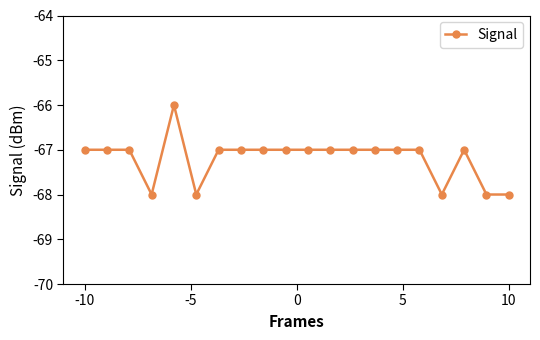

What is the minimum value shown in the chart?

-68